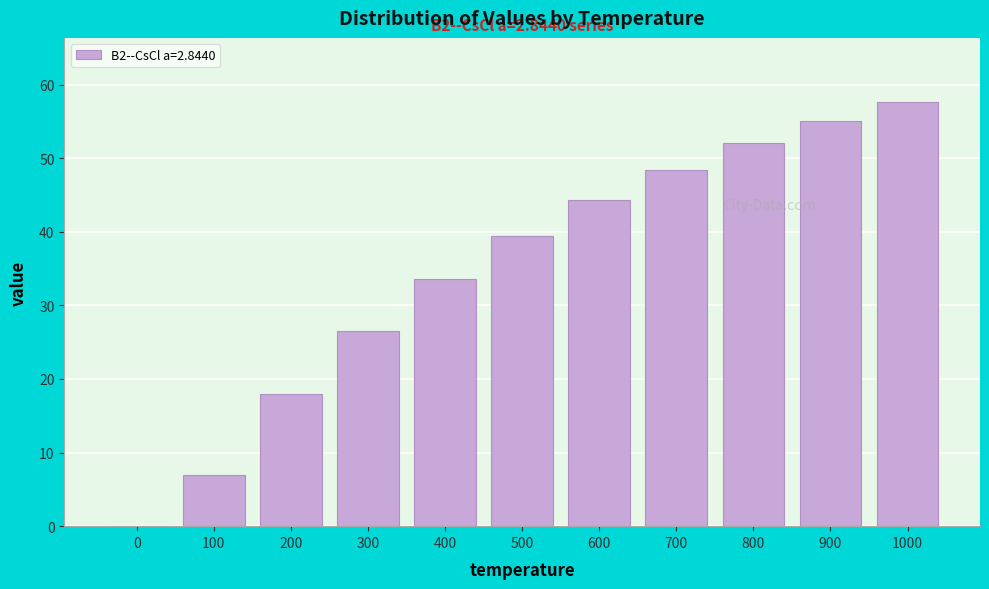

Reading left to right, list all the values displayed in this chart.

0=0.0	100=7.0	200=17.9	300=26.5	400=33.6	500=39.4	600=44.3	700=48.5	800=52.0	900=55.1	1000=57.7